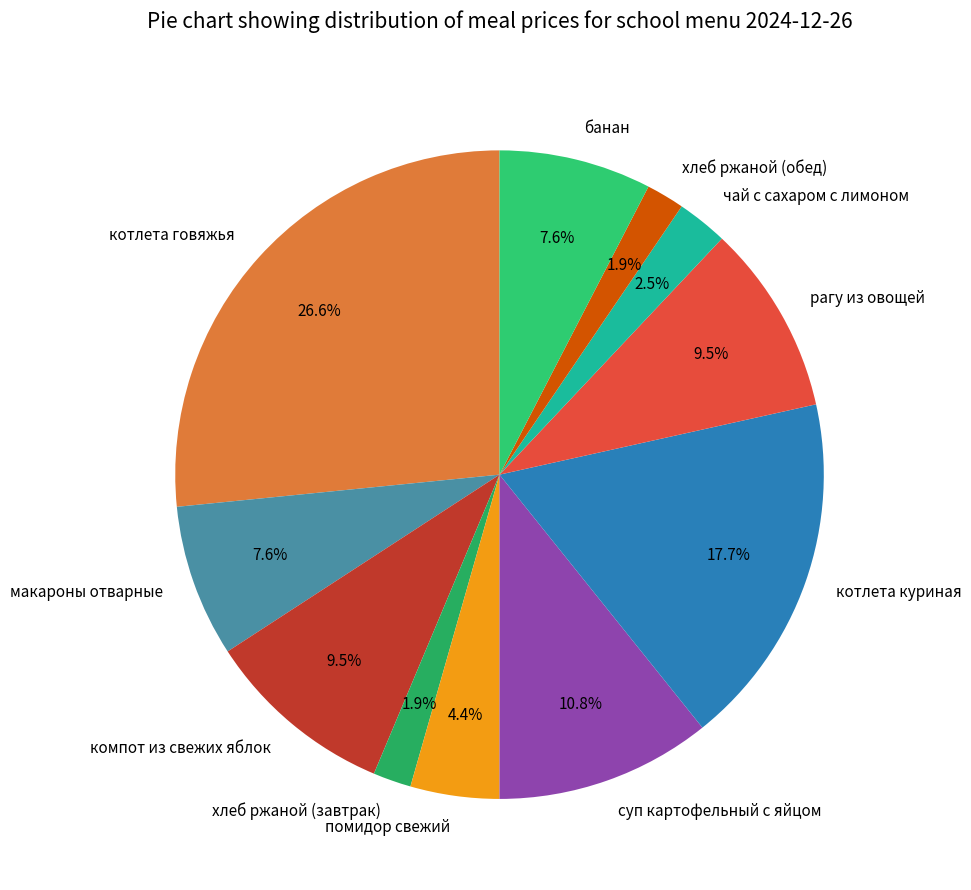

Which slice is the largest?

котлета говяжья